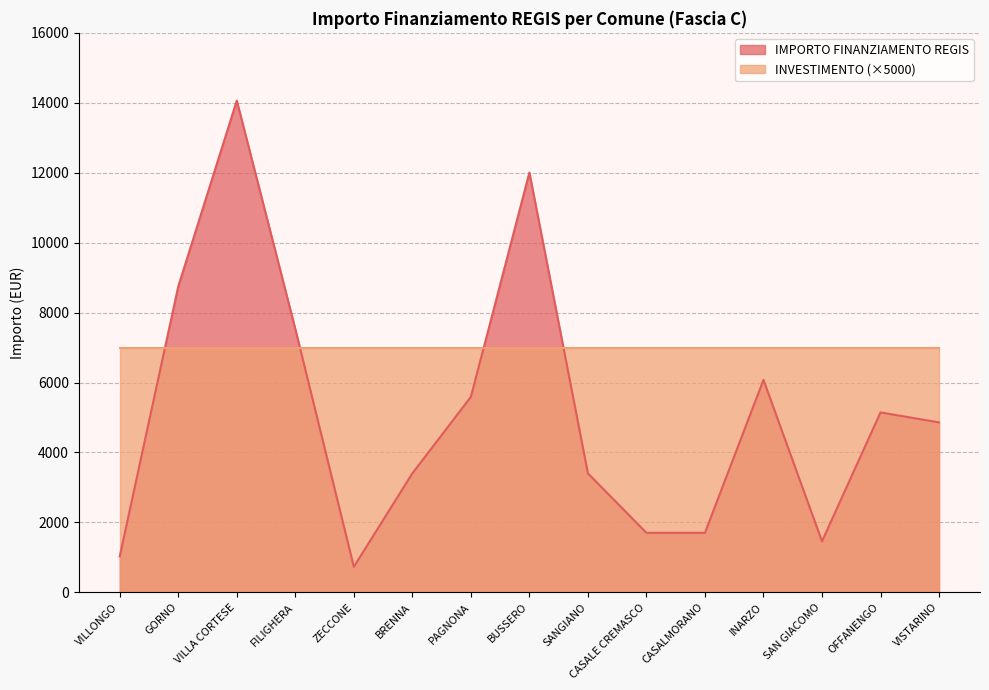

At which label is the value closest to 7396?

FILIGHERA